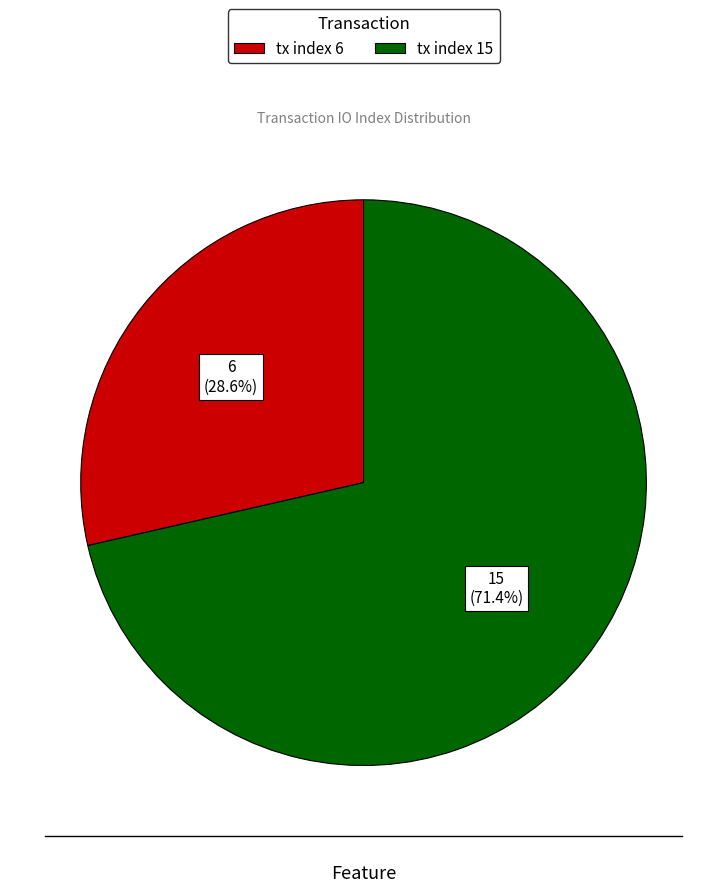

What percentage is the tx index 15 slice, to the nearest percent?

71%